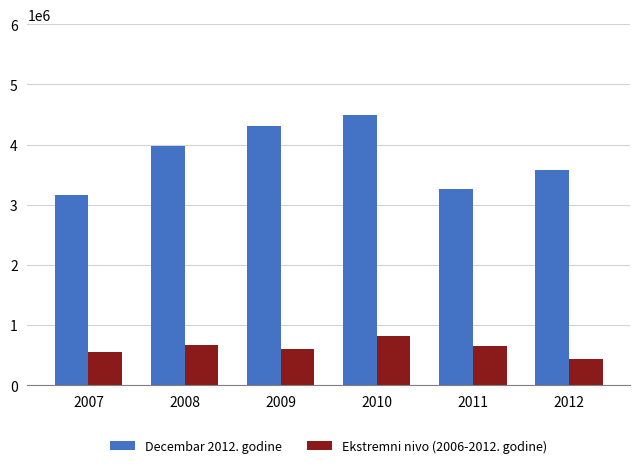

Rank the series at 2009 from highest to lowest value.

Decembar 2012. godine, Ekstremni nivo (2006-2012. godine)